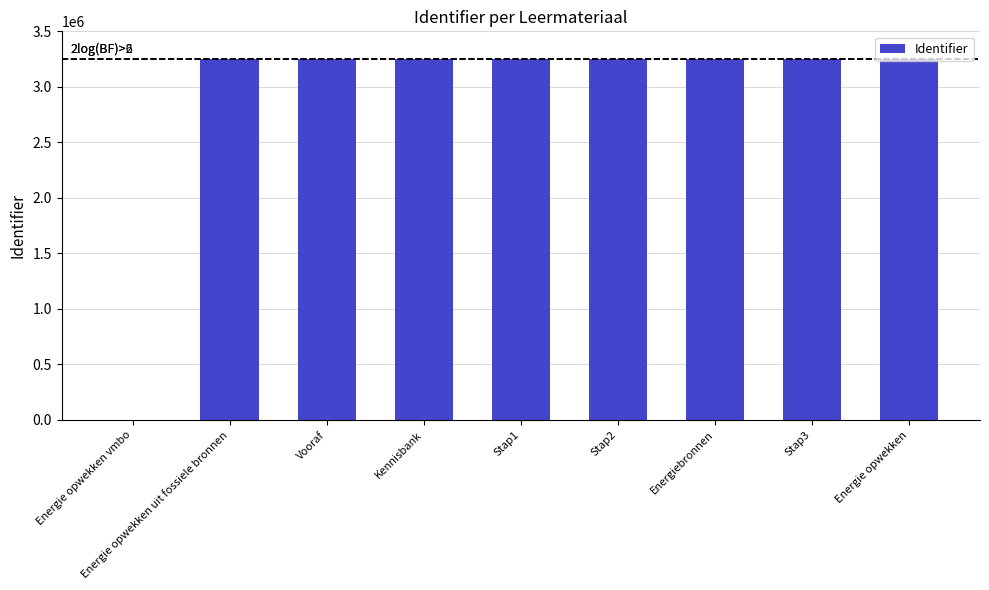

True or false: the data shows 5629228 at Energie opwekken uit fossiele bronnen.

False